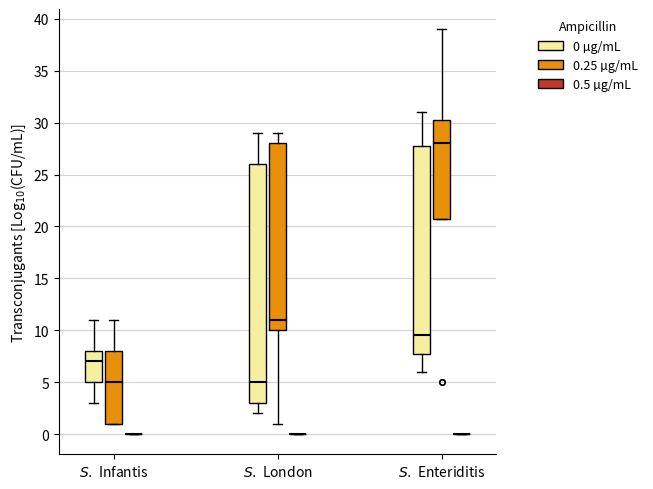

Comparing the boxes themselves (not the whiskers), which one is the tallest?

$S.$ London (0 µg/mL)